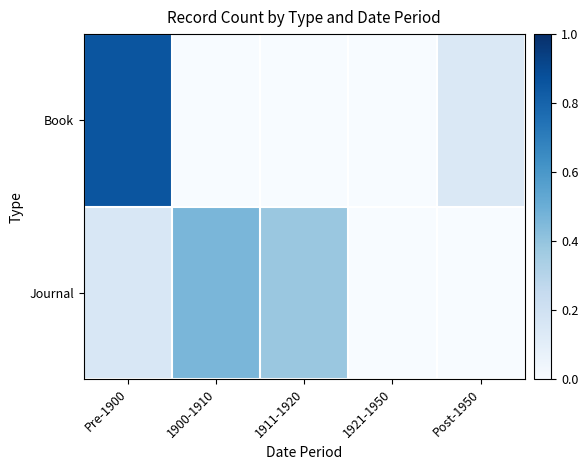

Which series has the largest range (max minus min)?

Book